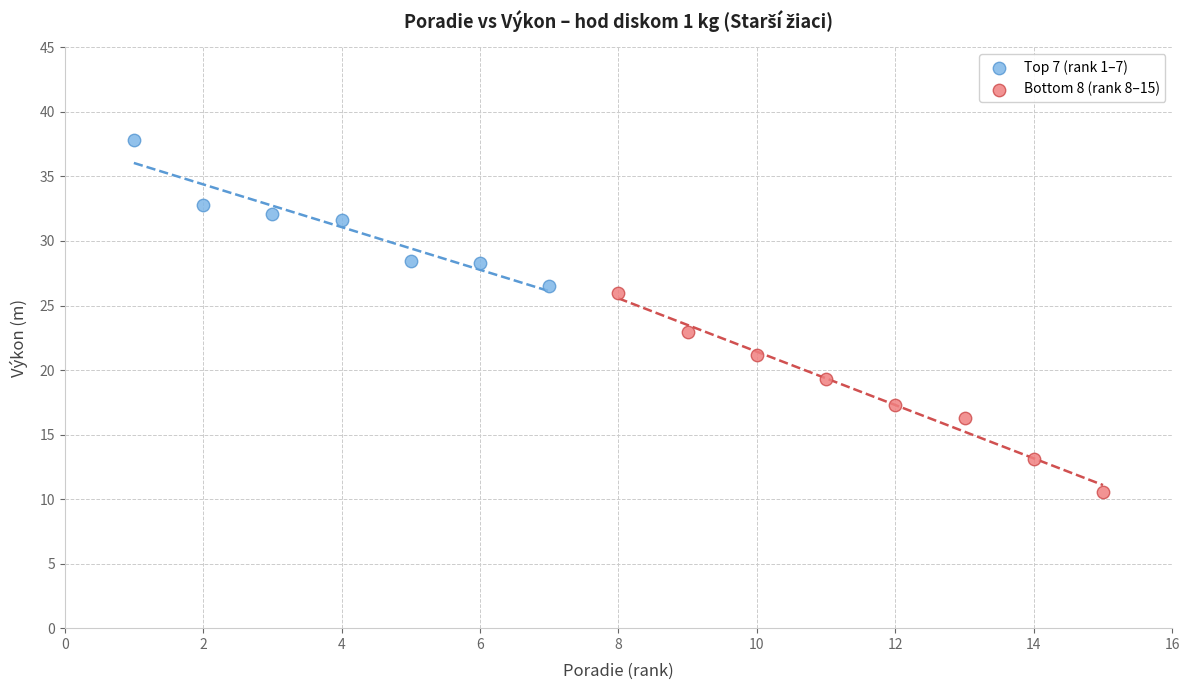

What are all the series names shown in the legend?

Top 7 (rank 1–7), Bottom 8 (rank 8–15)